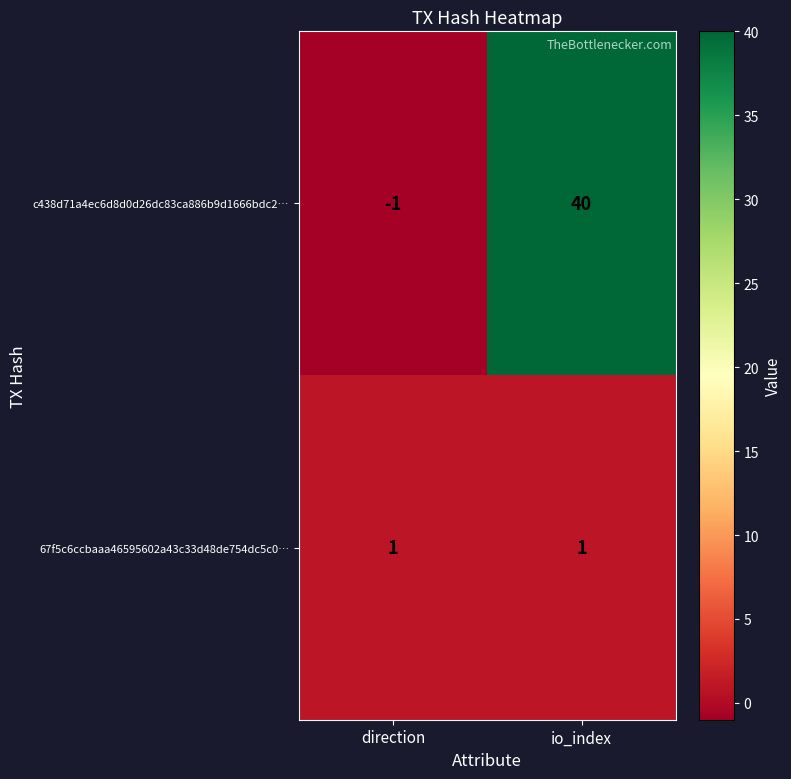

Reading left to right, transcribe all the data shown in this chart.

c438d71a4ec6d8d0d26dc83ca886b9d1666bdc2…: direction=-1	io_index=40
67f5c6ccbaaa46595602a43c33d48de754dc5c0…: direction=1	io_index=1